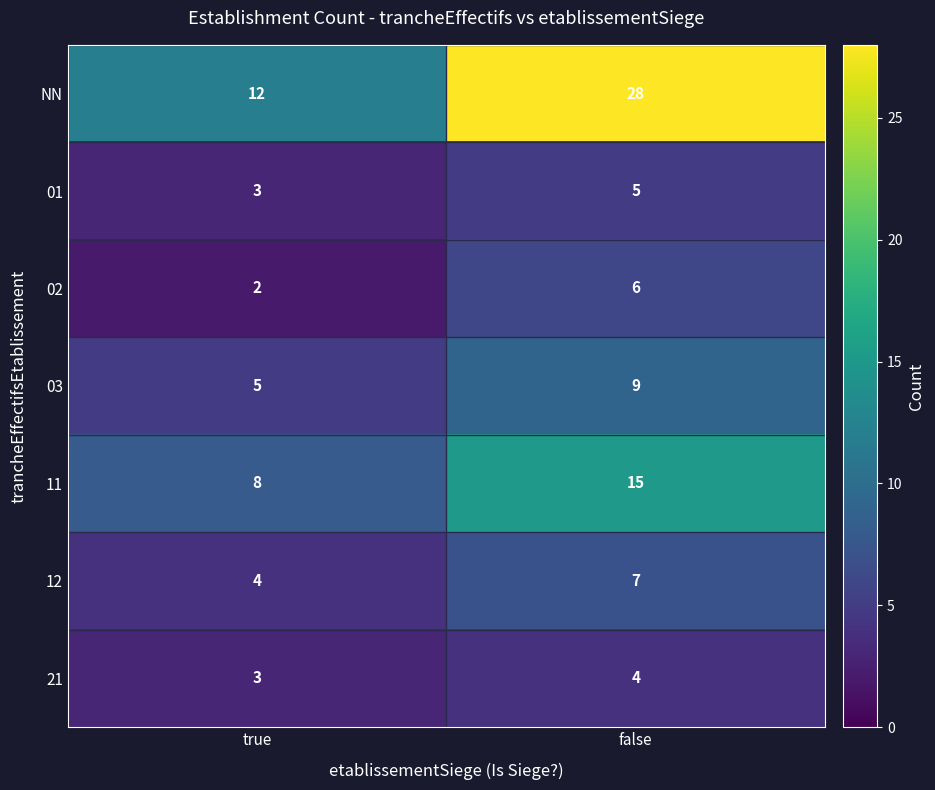

The value of 11 at false is 15. True or false?

True